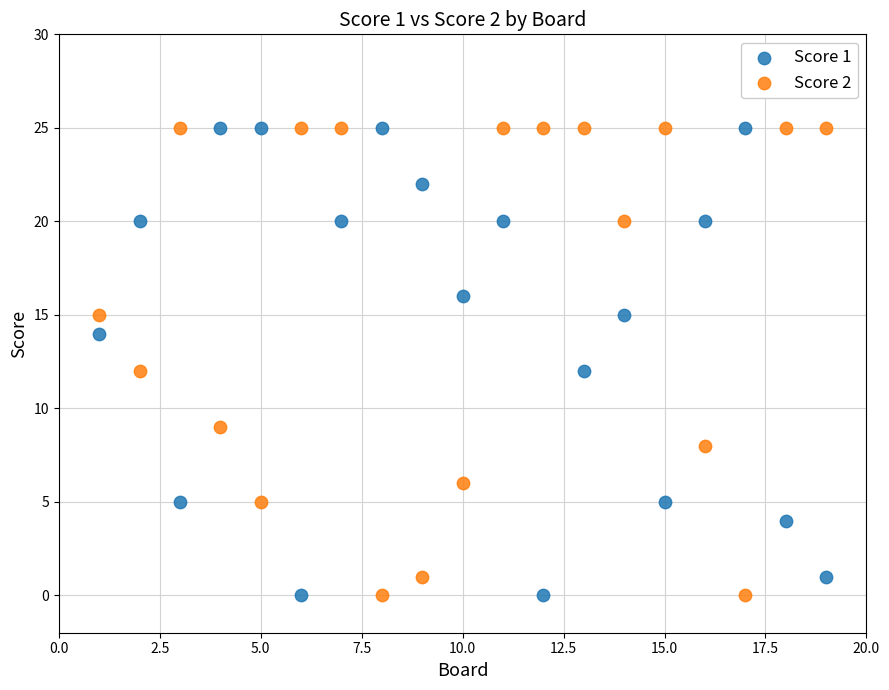

What is the X range (max minus min) for the scatter plot?

18